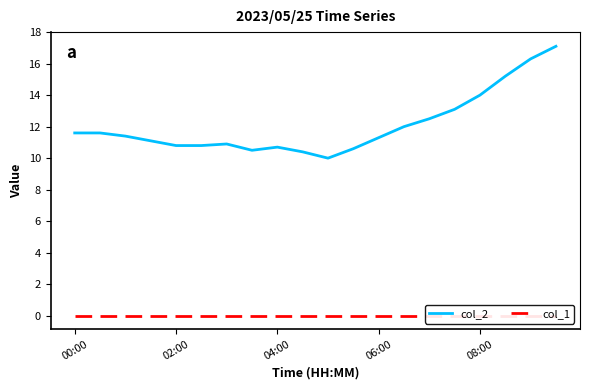

In col_2, how many points are higher than both neighbors (excluding endpoints)?

2